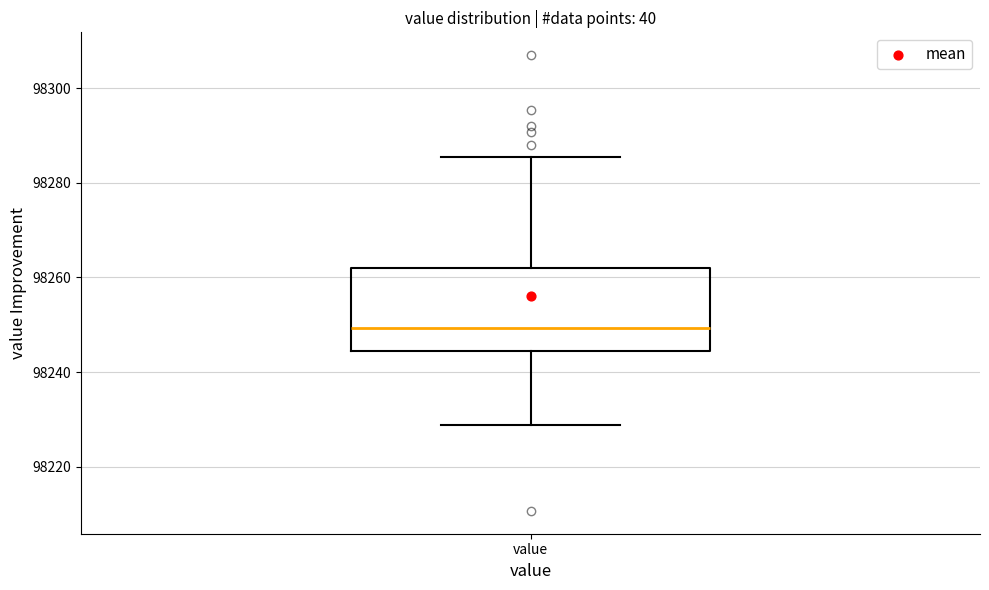

Read this box plot against the y-axis: the position of the median line, the range covered by the box, and the ends of both whiskers. The values are not printed on the chart, so give them approximately, as read against the axis.

median 98250, box 98244 to 98262, whiskers 98228 to 98286